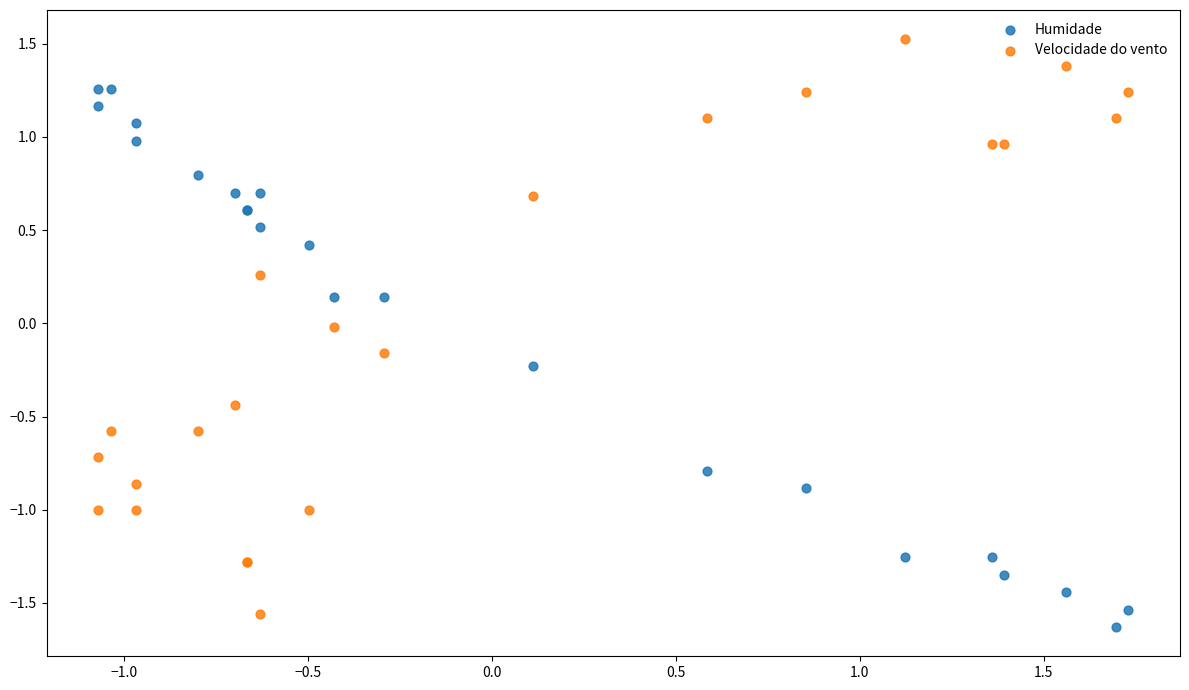

What is the X range (max minus min) for the scatter plot?

2.8